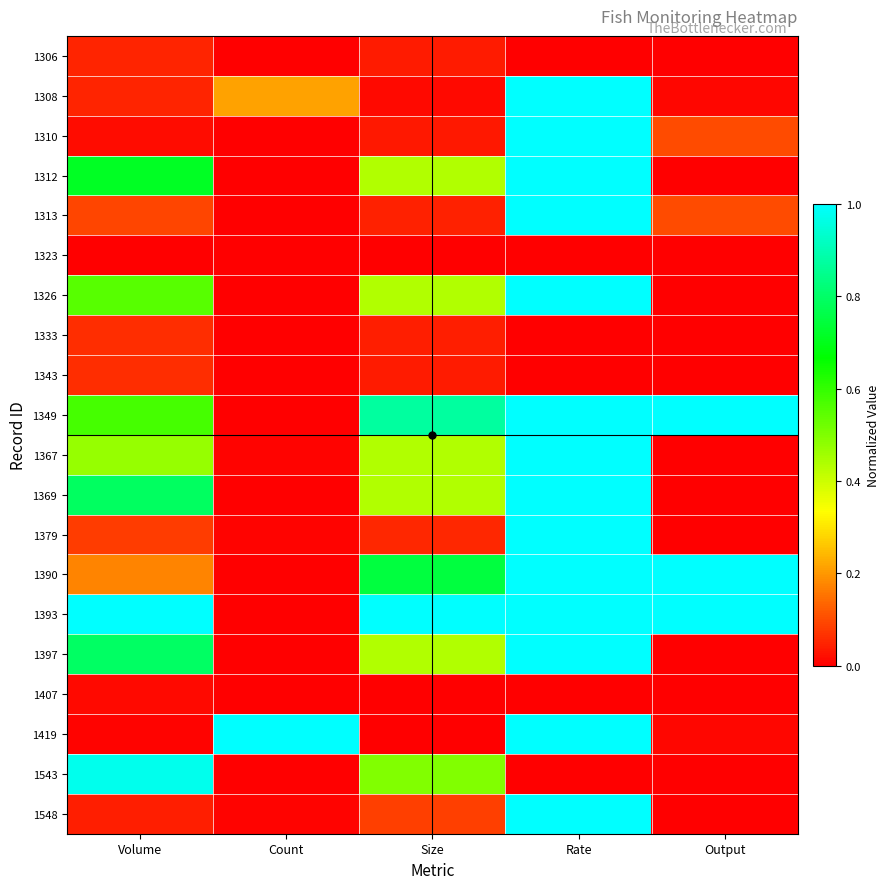

What is the total value across all series at Size?

5.6